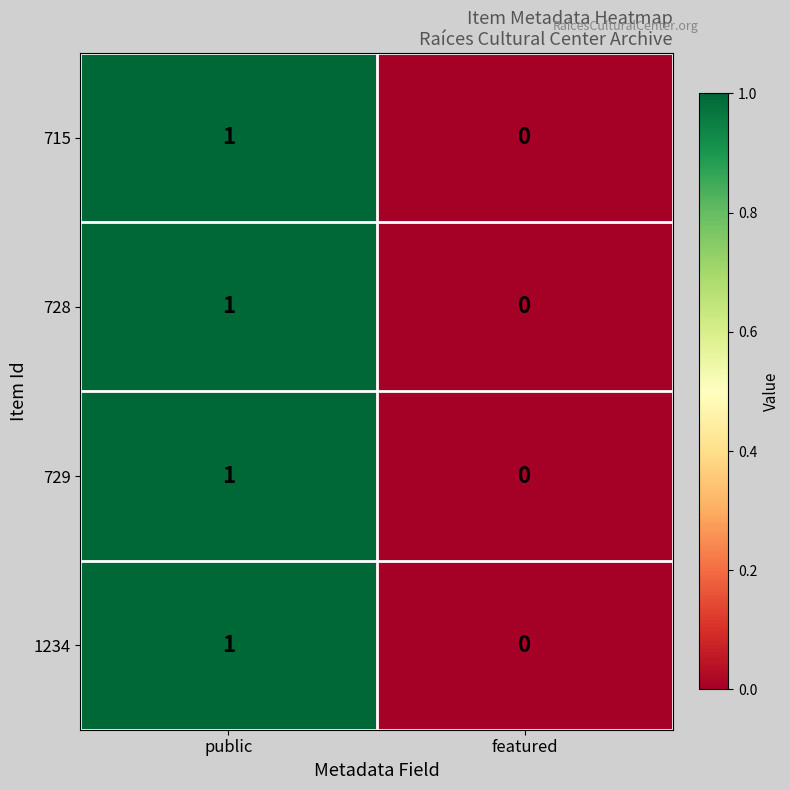

The 1234 series shows 2 at public. True or false?

False